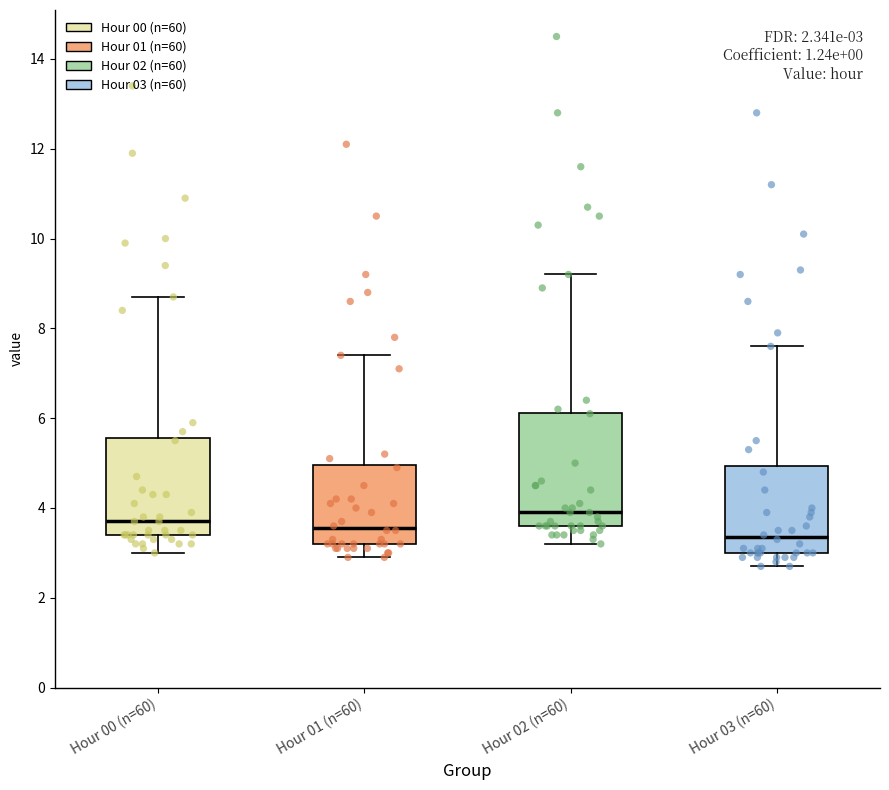

Which box's median line is the lowest?

Hour 03 (n=60)